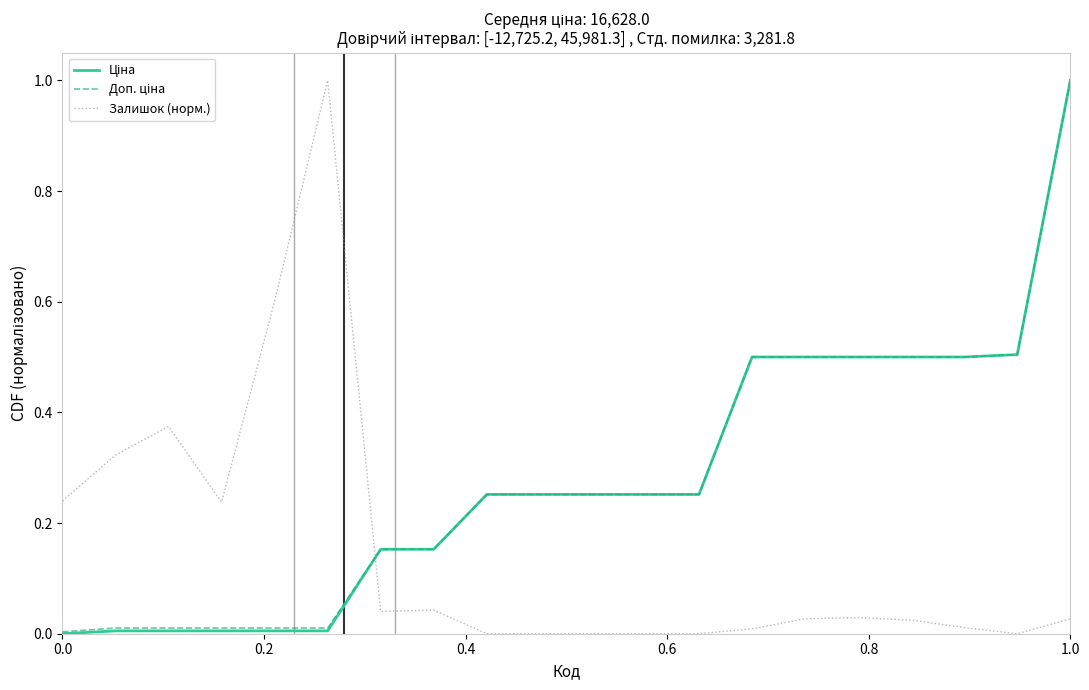

What is the maximum value shown in the chart?

1.0